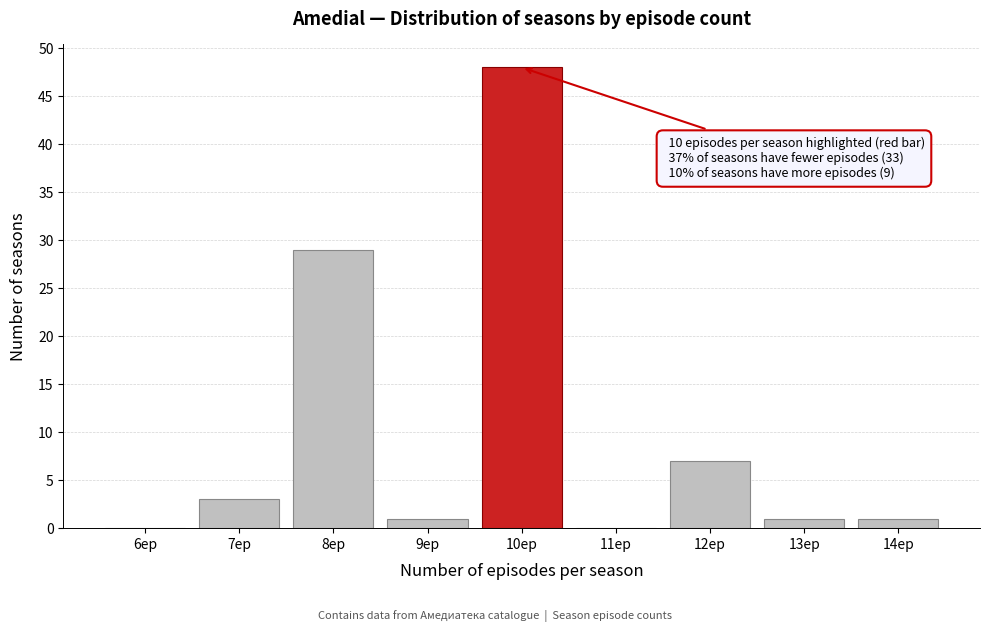

Over which range of the x-axis is the bar tallest?

9.5 to 10.5